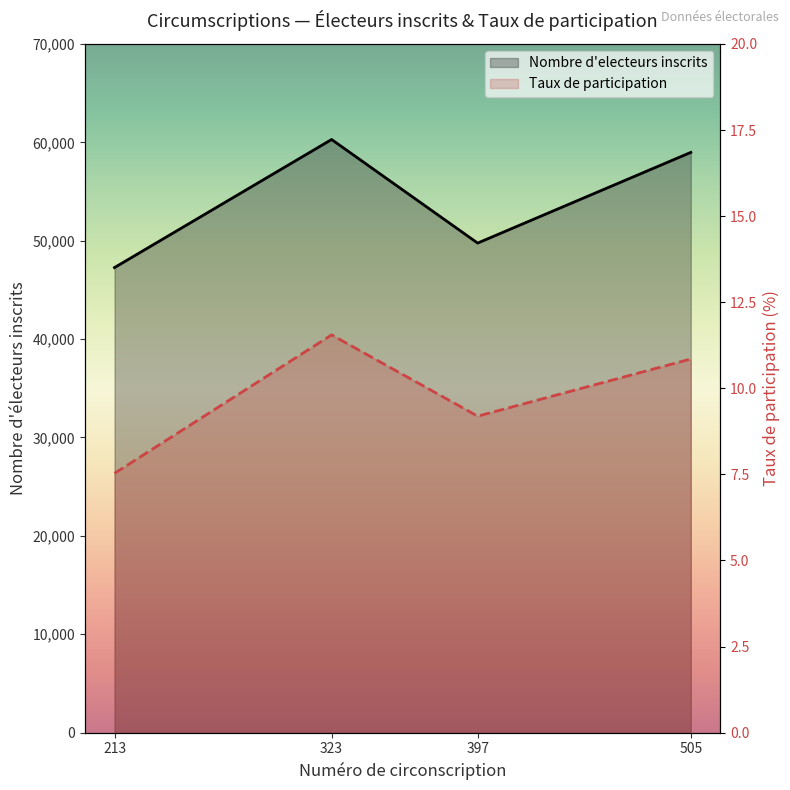

What is the sum of the Nombre d'electeurs inscrits values at 323 and 397?

110043.0